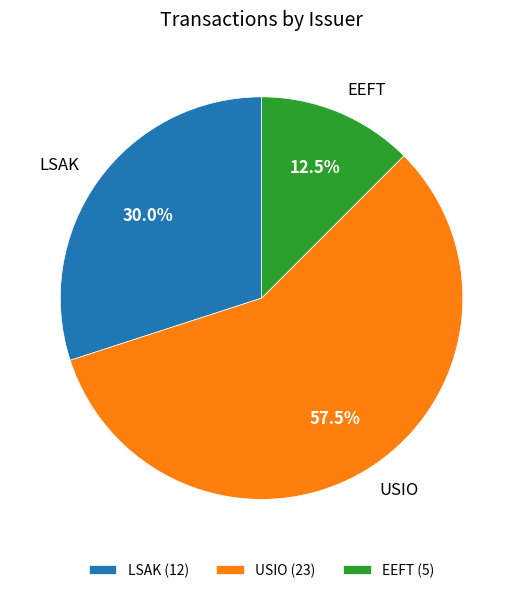

How many segments does this pie chart have?

3